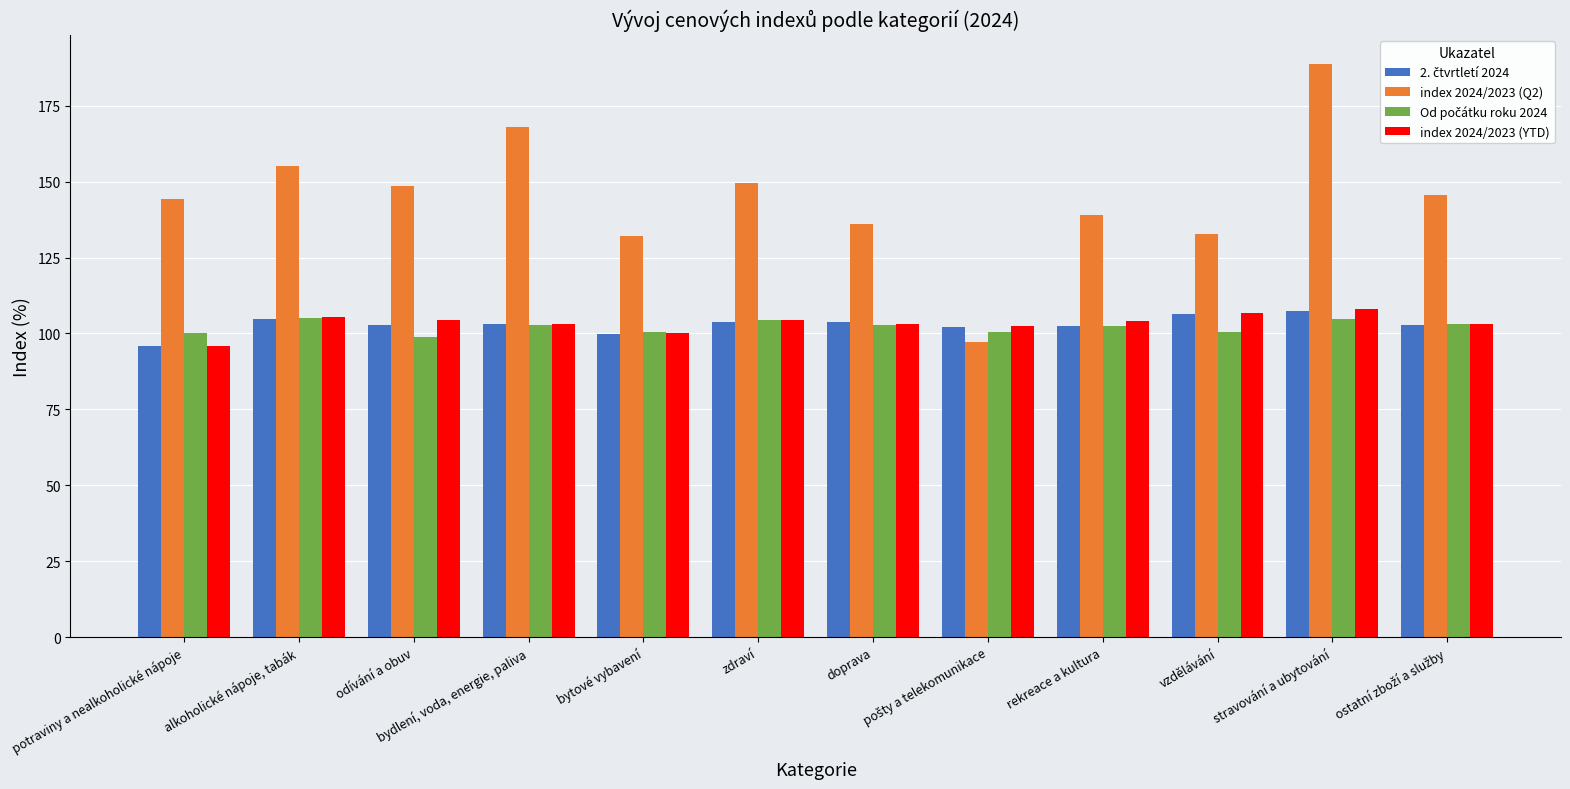

What value does the index 2024/2023 (YTD) series have at doprava?

103.1